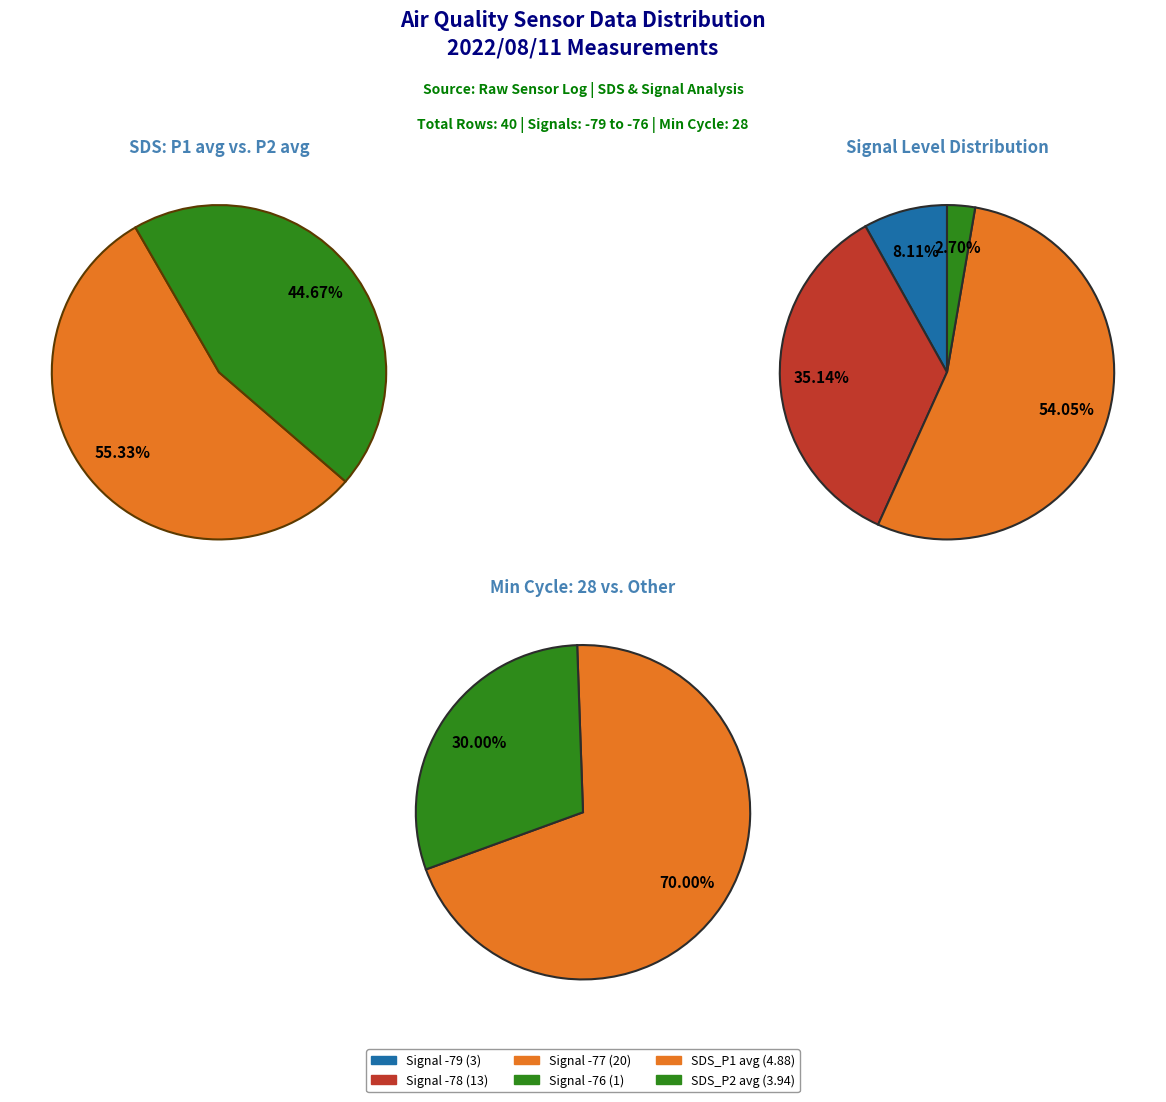

What is the difference between the highest and lowest values at 3?

0.3